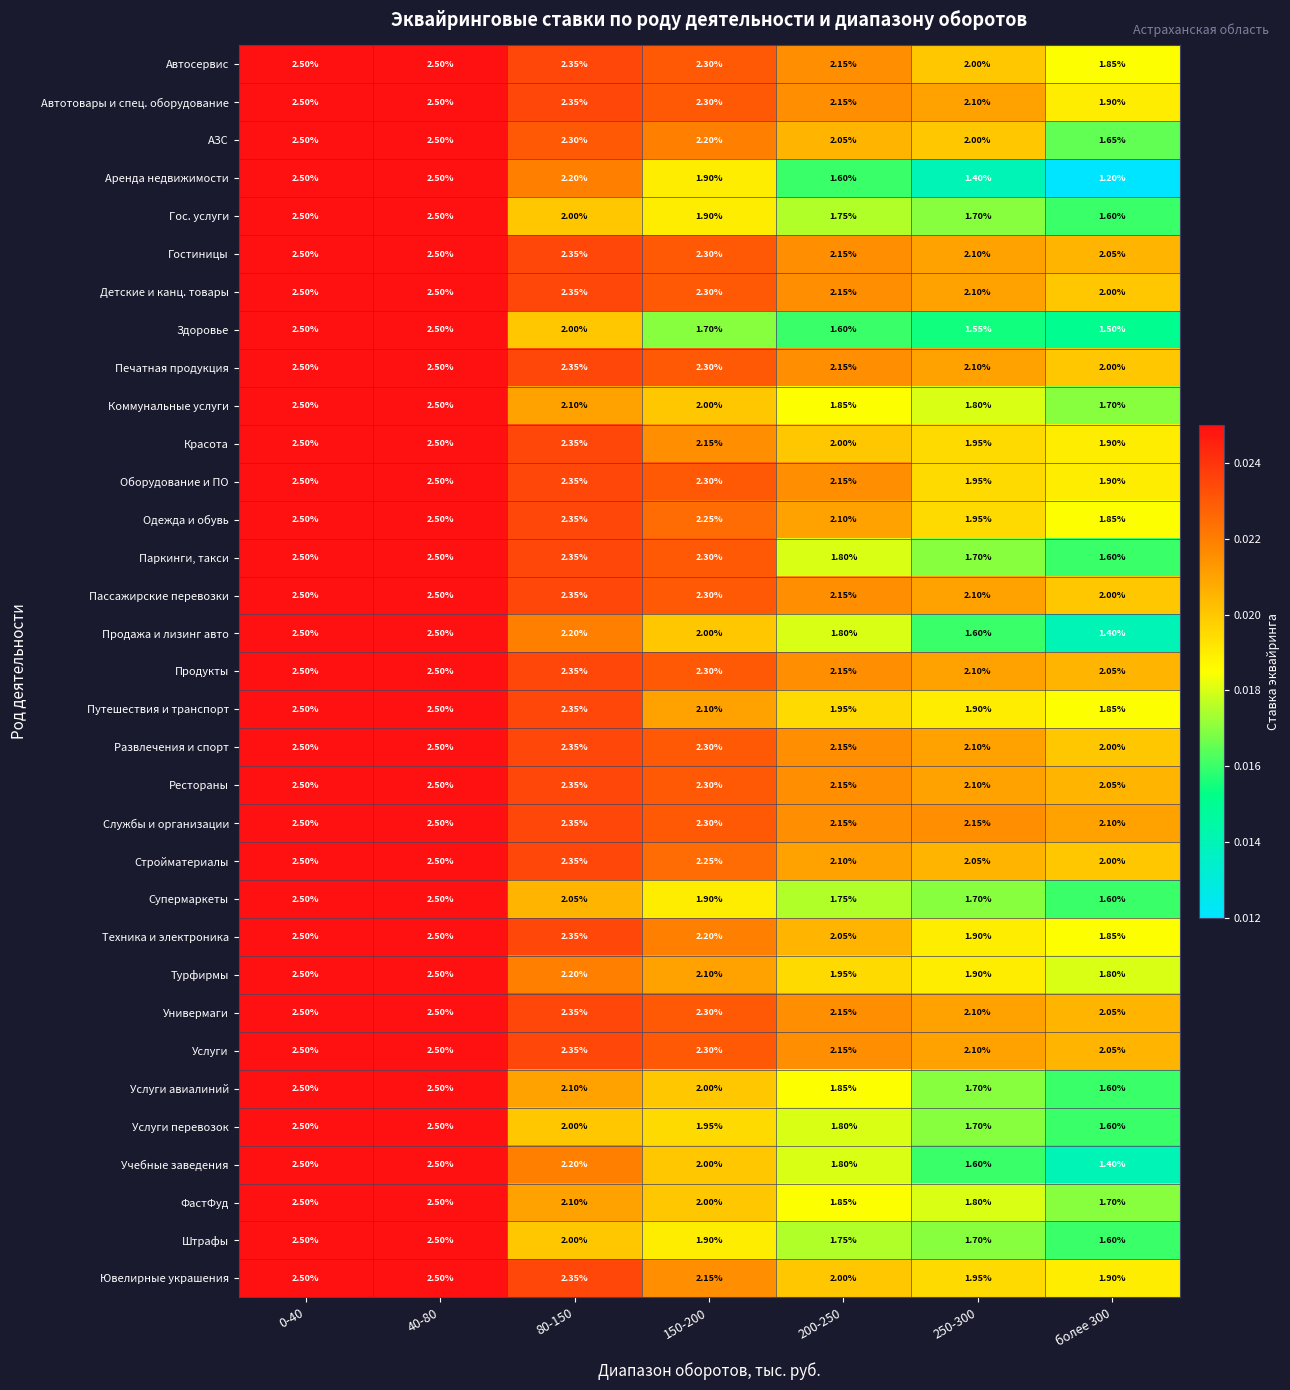

How many distinct data groups are displayed?

33